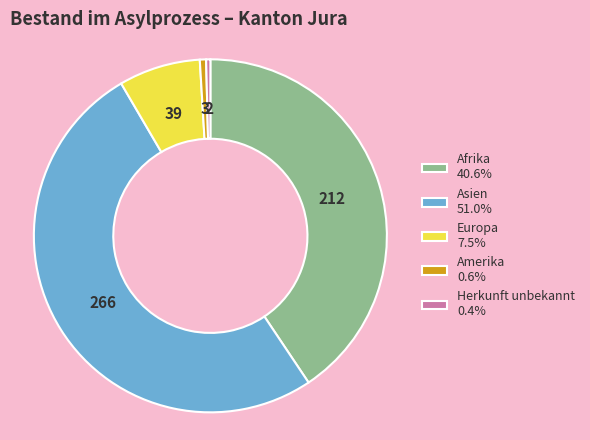

Is the sum of Afrika 40.6% and Herkunft unbekannt 0.4% greater than half?

No